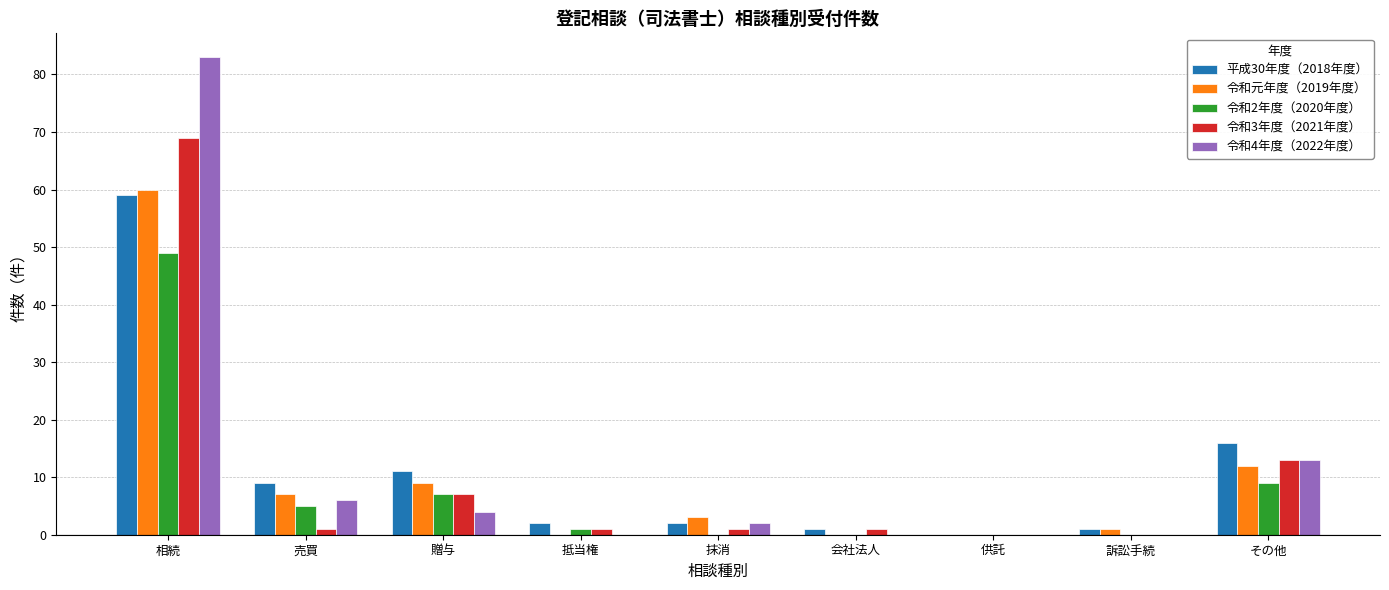

The 令和2年度（2020年度） series shows -18 at 会社法人. True or false?

False